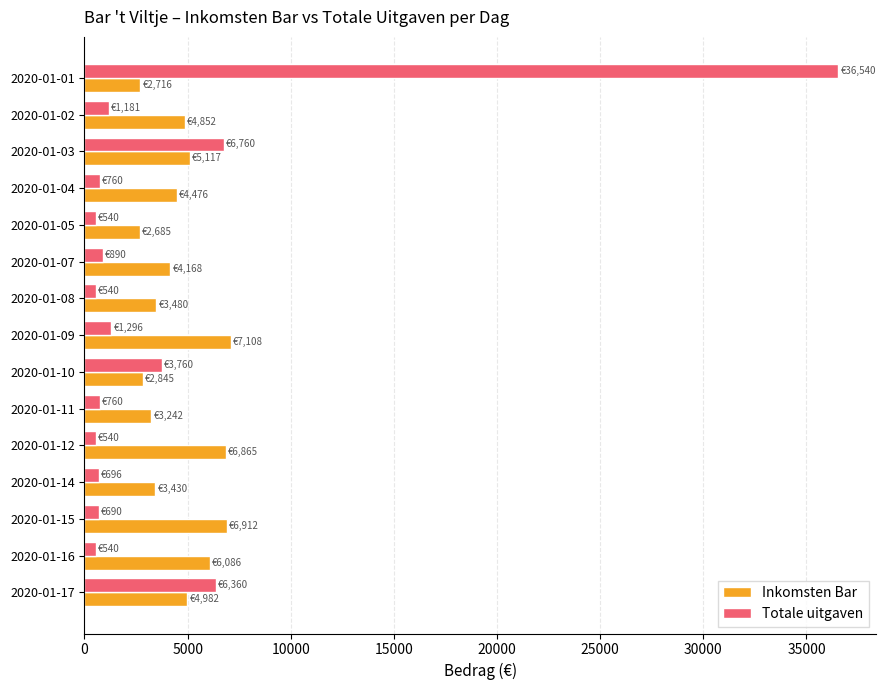

Rank the series by their average value, from highest to lowest.

Inkomsten Bar, Totale uitgaven